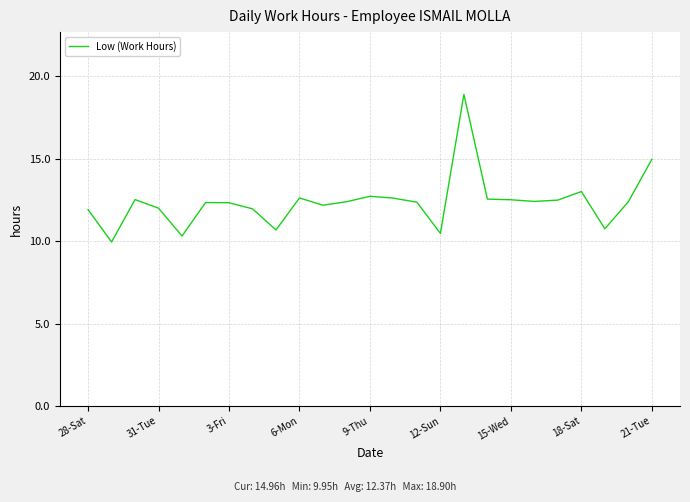

What is the greatest value displayed?

18.9